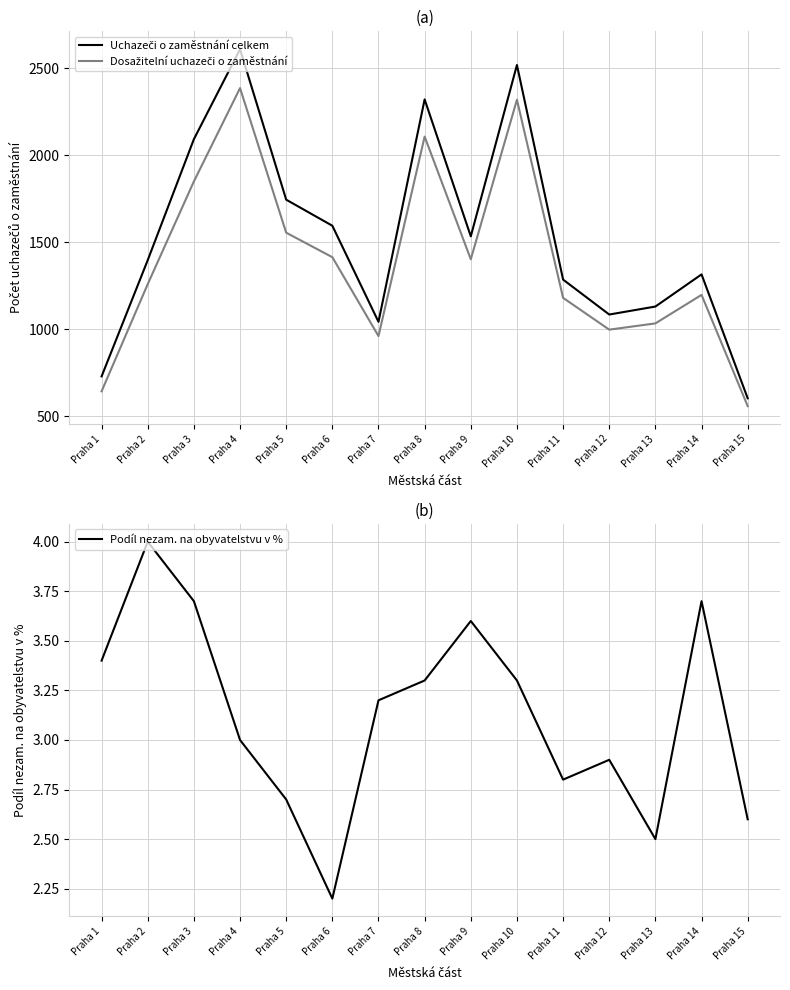

Between Praha 11 and Praha 13, which series saw the biggest shift?

Uchazeči o zaměstnání celkem